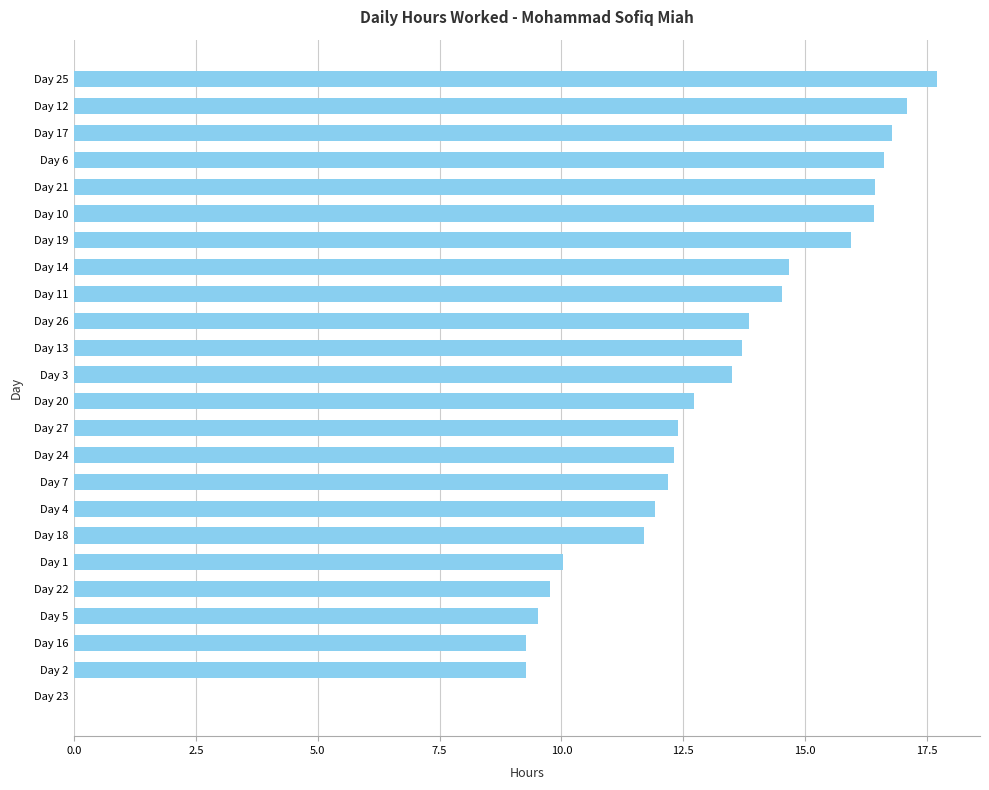

Count the number of values greater than 13.

12